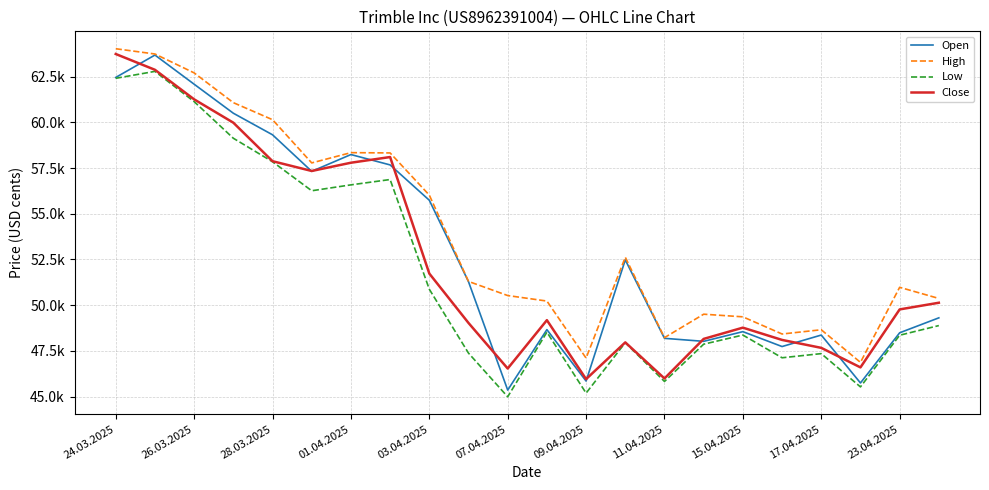

Does the chart have visible grid lines?

Yes